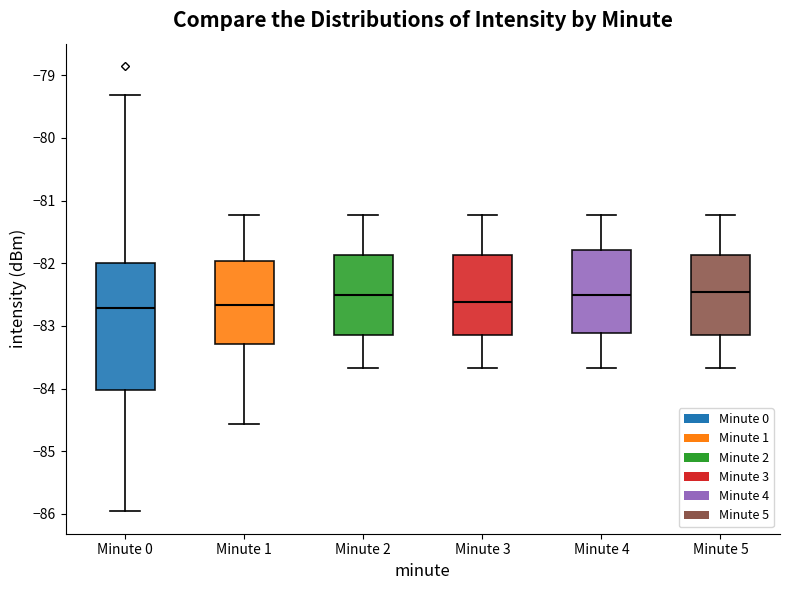

Reading left to right, transcribe this box plot: for each box, give where its median line is, the range the box spans, and where its two whiskers end, as read against the y-axis. The values are not printed on the chart, so give them approximately, as read against the axis.

Minute 0: median -82.7, box -84.0 to -82.0, whiskers -86.0 to -79.3
Minute 1: median -82.7, box -83.3 to -82.0, whiskers -84.6 to -81.2
Minute 2: median -82.5, box -83.1 to -81.9, whiskers -83.7 to -81.2
Minute 3: median -82.6, box -83.1 to -81.9, whiskers -83.7 to -81.2
Minute 4: median -82.5, box -83.1 to -81.8, whiskers -83.7 to -81.2
Minute 5: median -82.4, box -83.1 to -81.9, whiskers -83.7 to -81.2